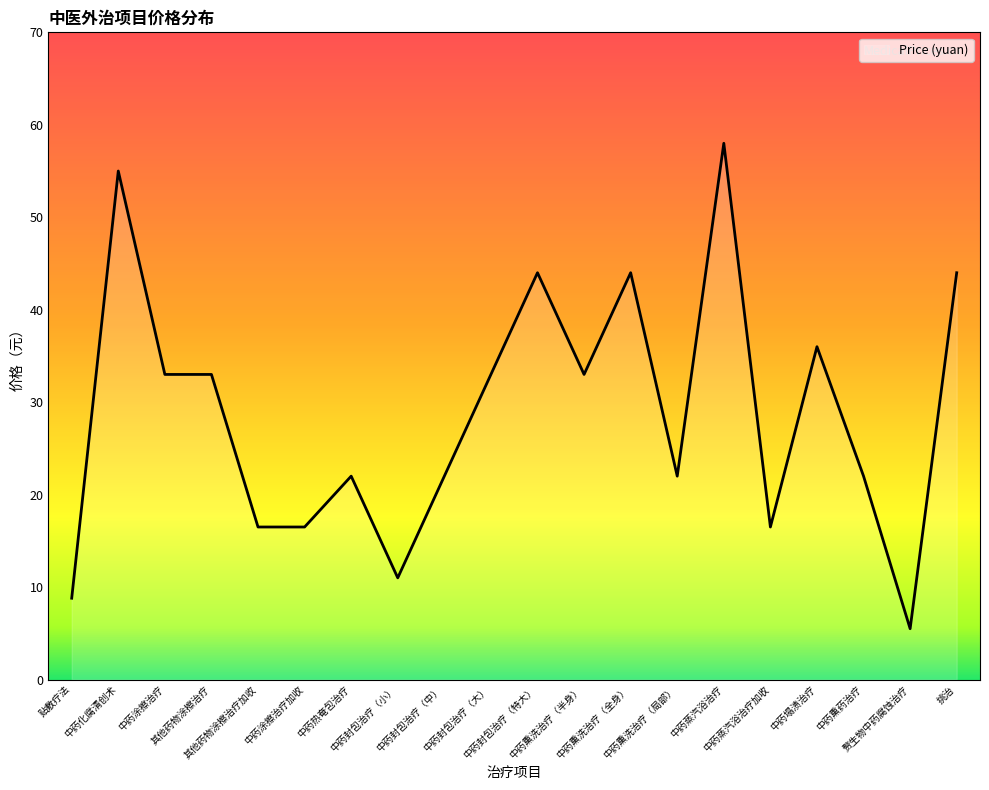

What is the change in value from 中药熏洗治疗（全身） to 中药蒸汽浴治疗加收?

-27.5